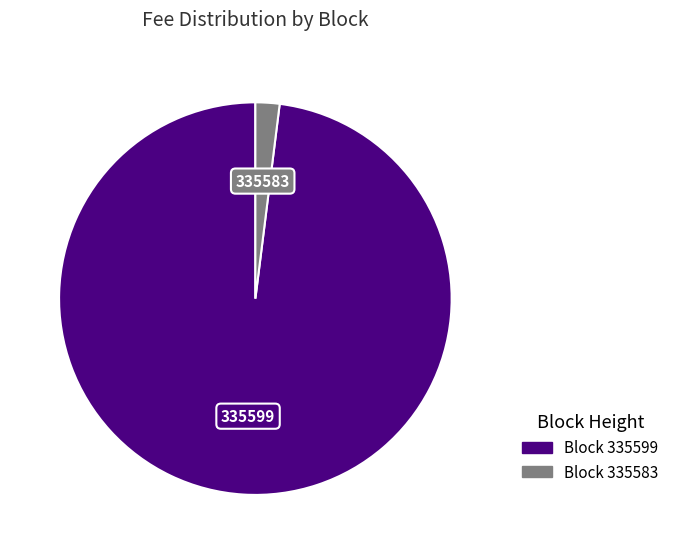

Does any single category account for the majority?

Yes